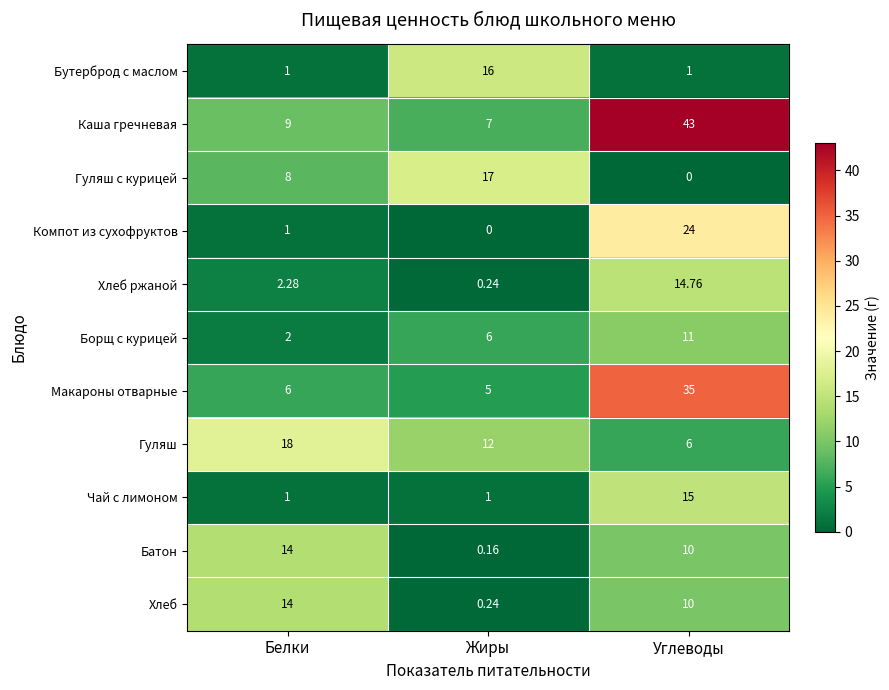

At how many categories does at least one series exceed 20?

1